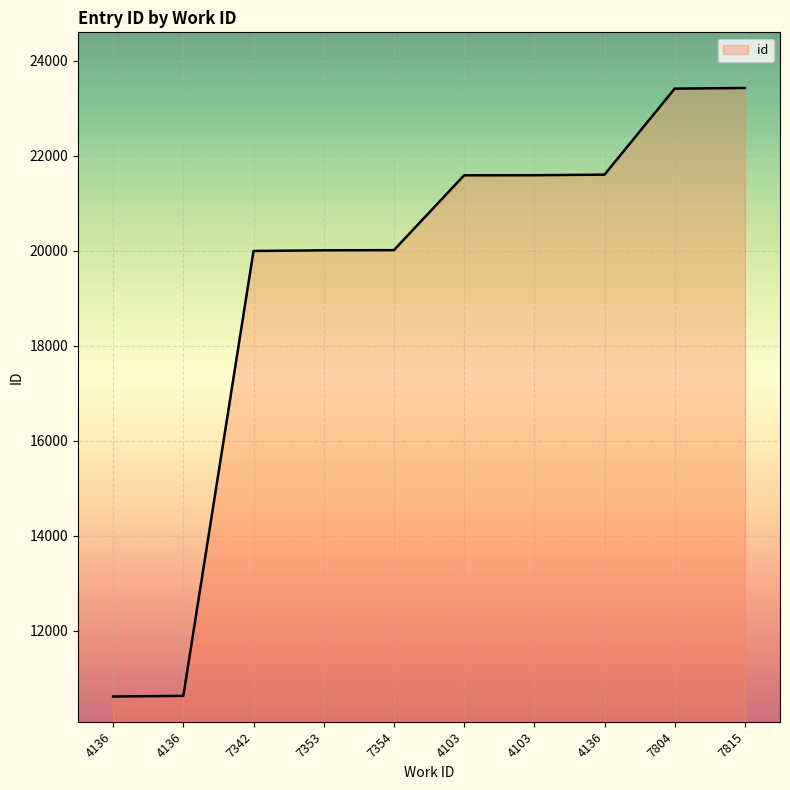

True or false: the data shows 23424 at 7815.

True